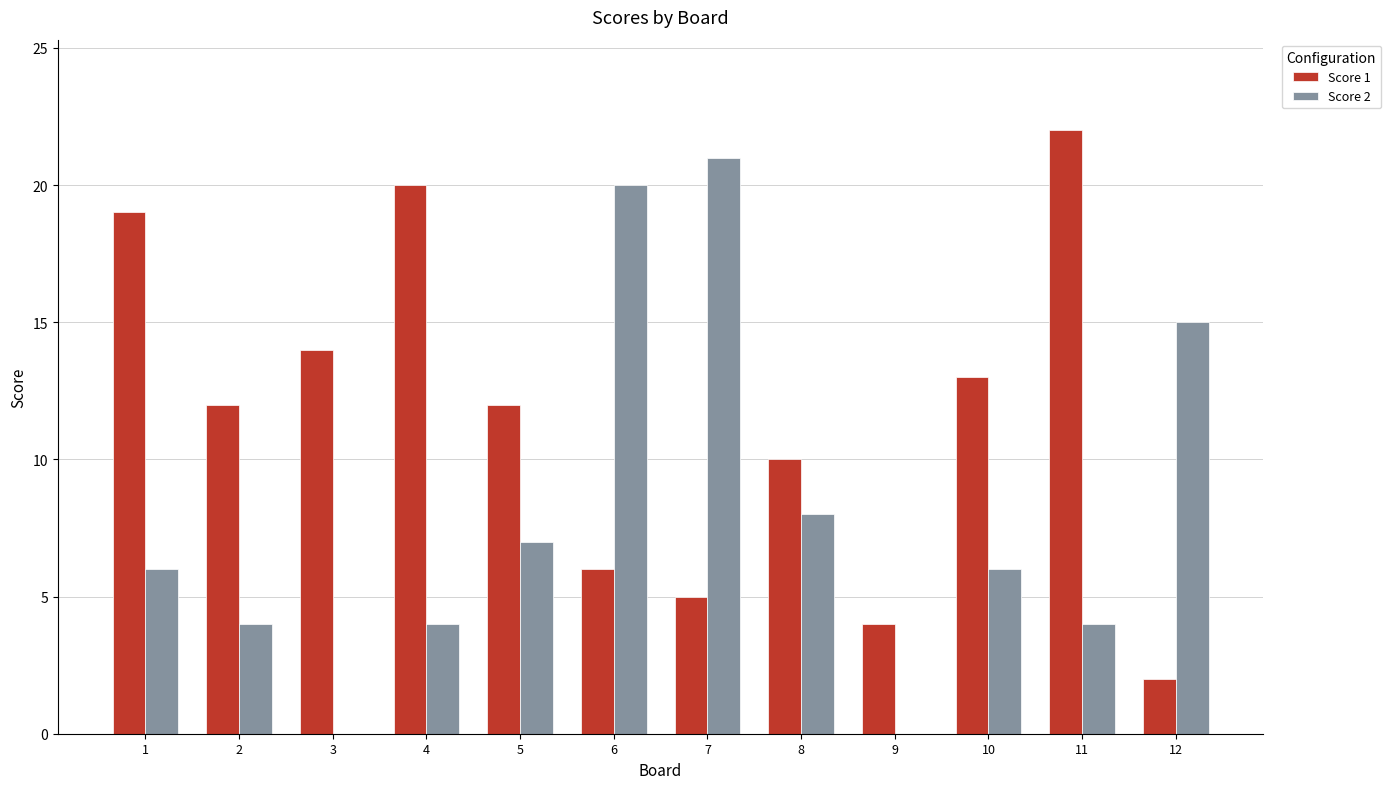

What is the difference between the Score 2 values at 9 and 12?

15